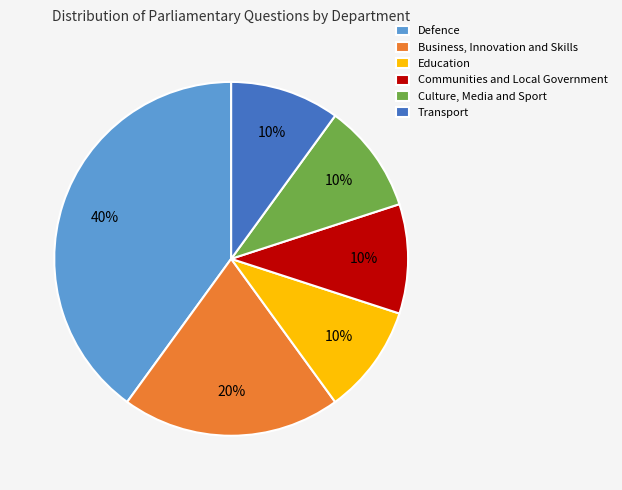

How many slices are in this pie chart?

6